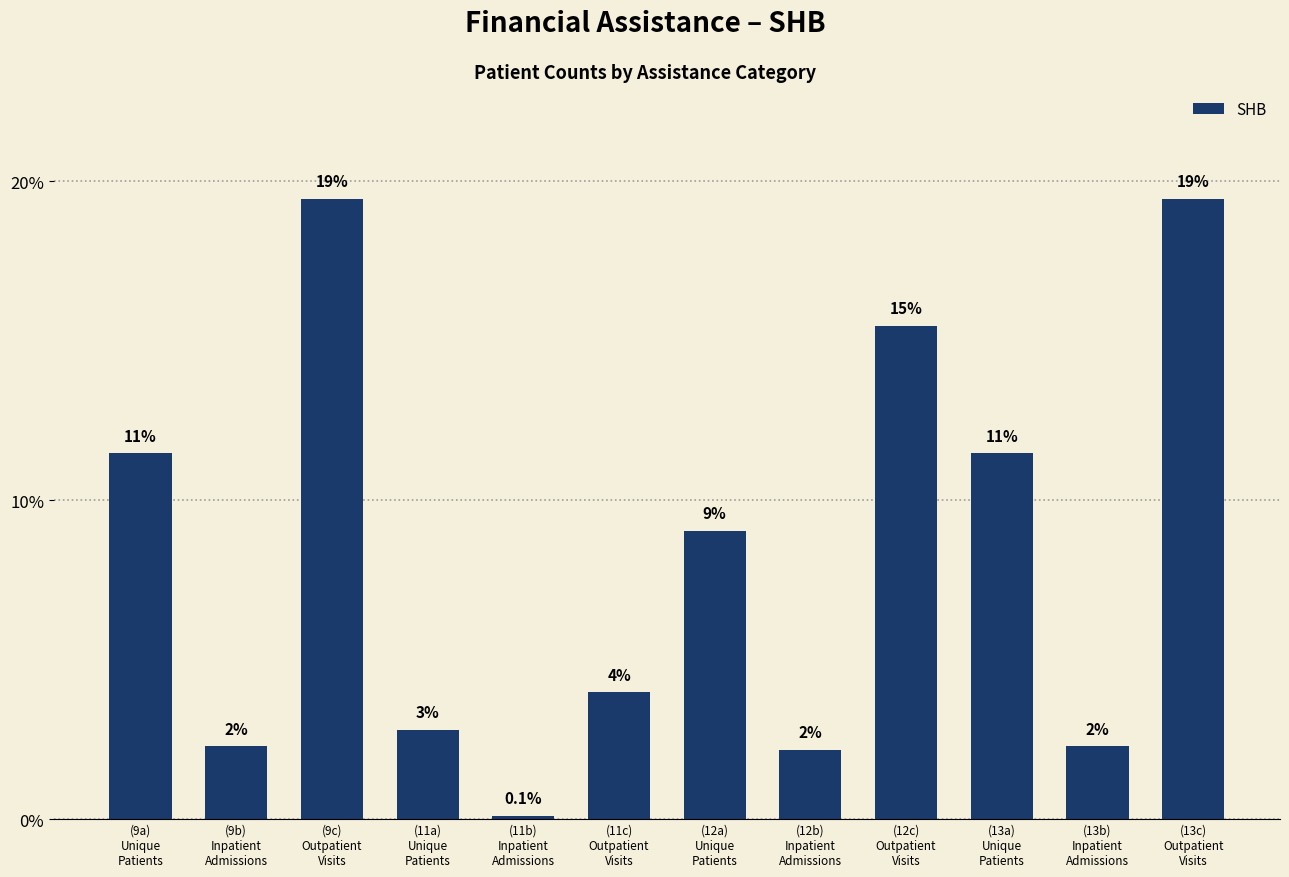

Between (11c)
Outpatient
Visits and (9b)
Inpatient
Admissions, which is larger?

(11c)
Outpatient
Visits